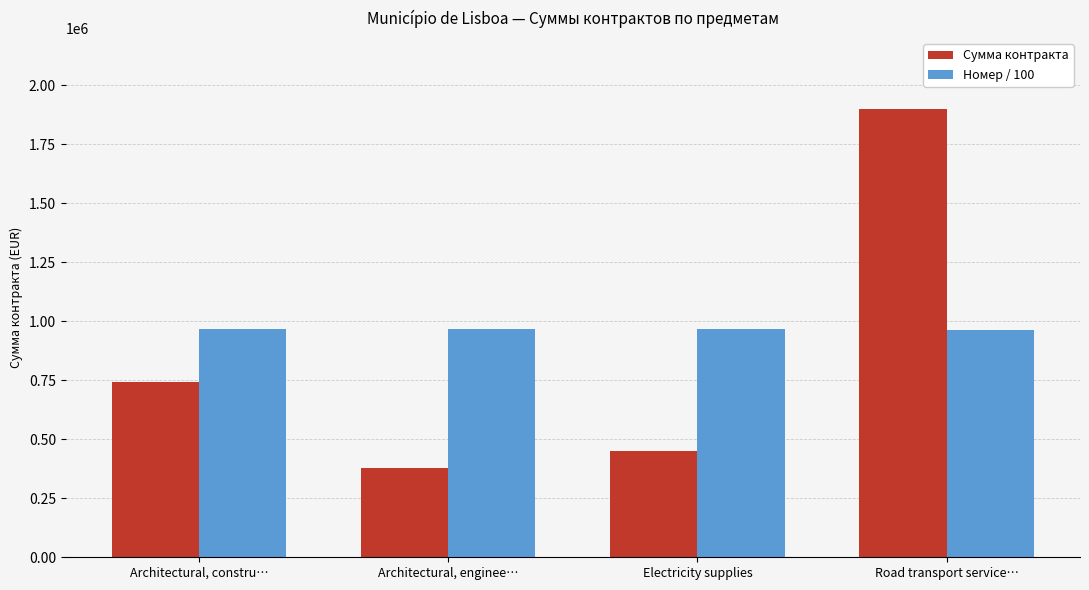

What is the average value of the Сумма контракта series?

868500.0